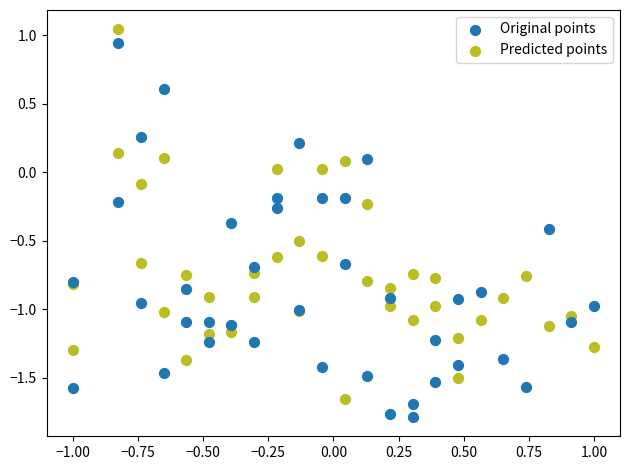

What are all the series names shown in the legend?

Original points, Predicted points